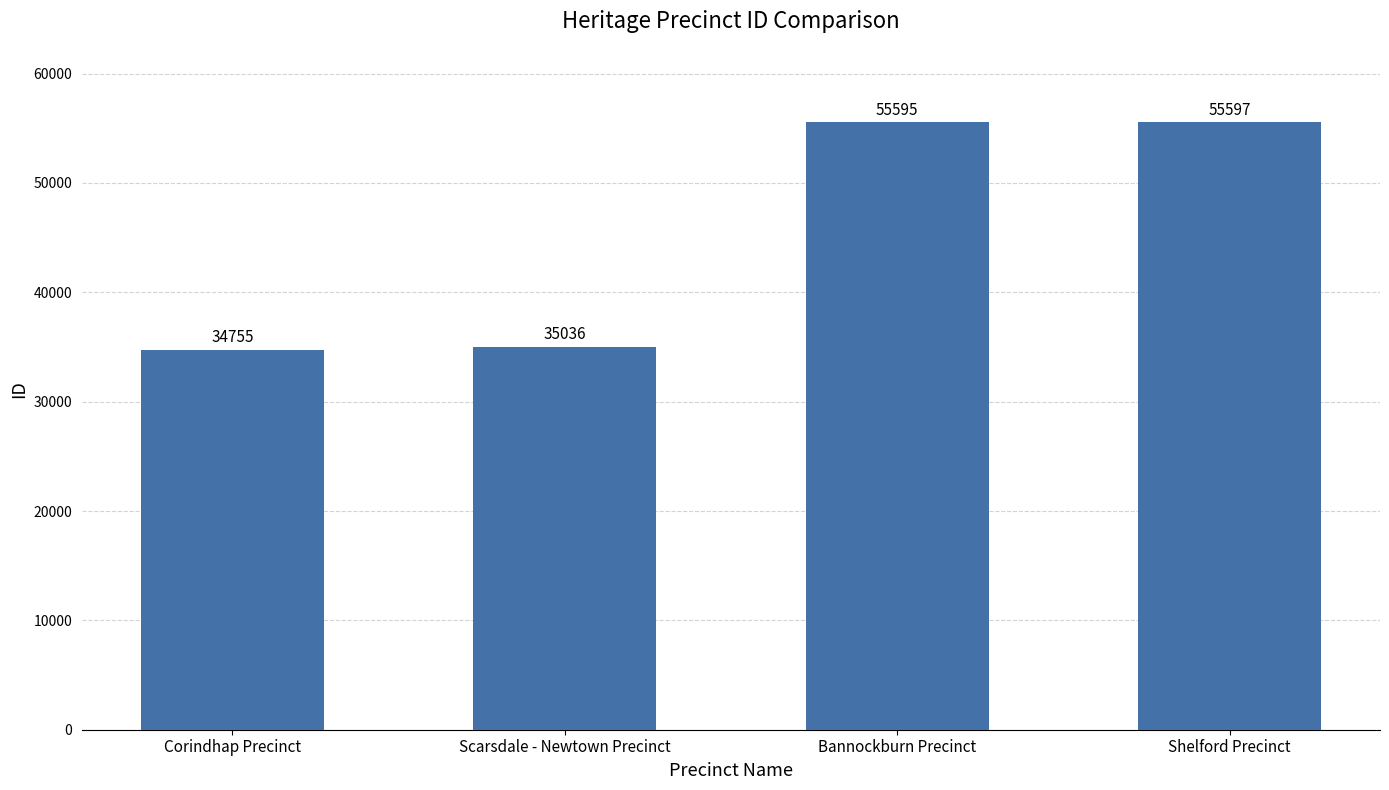

True or false: the data shows 35036 at Scarsdale - Newtown Precinct.

True